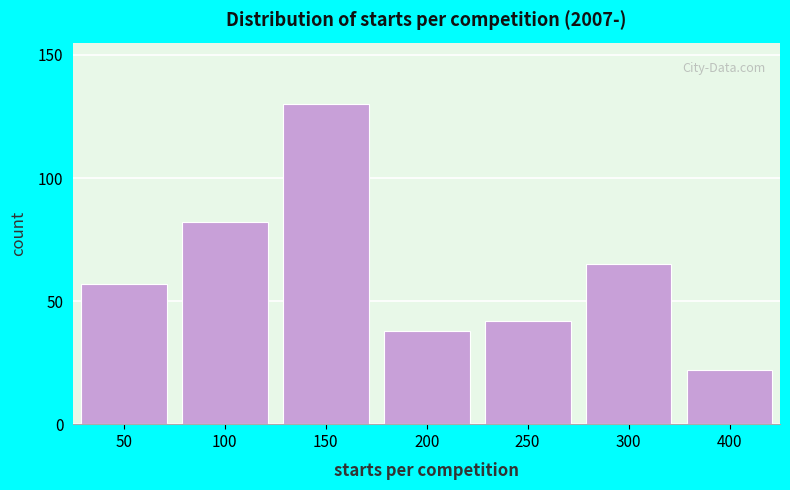

Reading left to right, extract all data points from this chart.

50=57	100=82	150=130	200=38	250=42	300=65	400=22